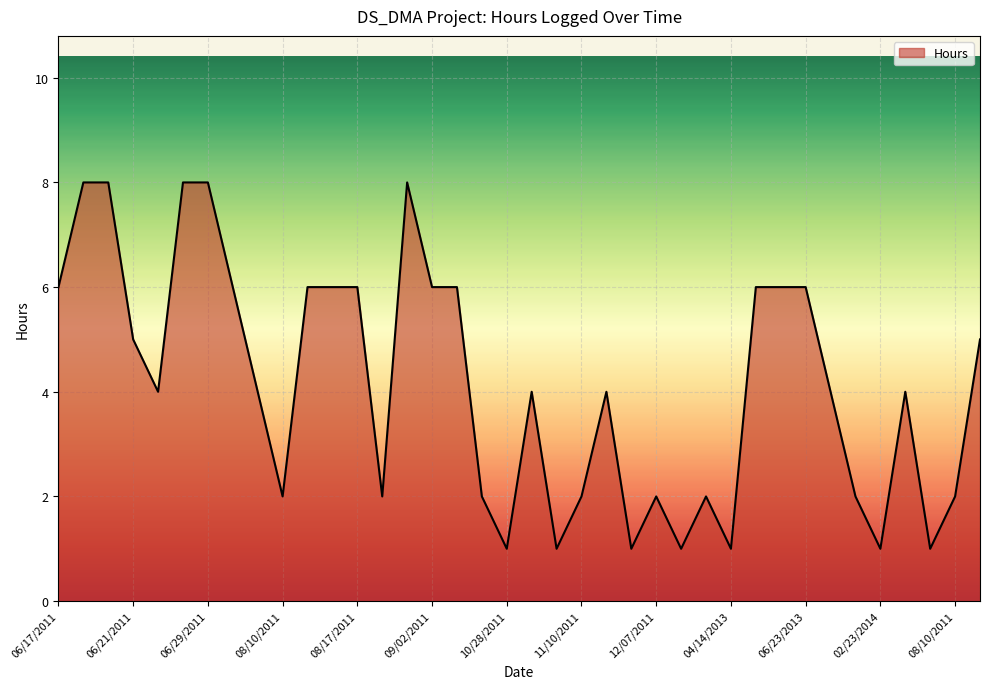

What is the greatest value displayed?

8